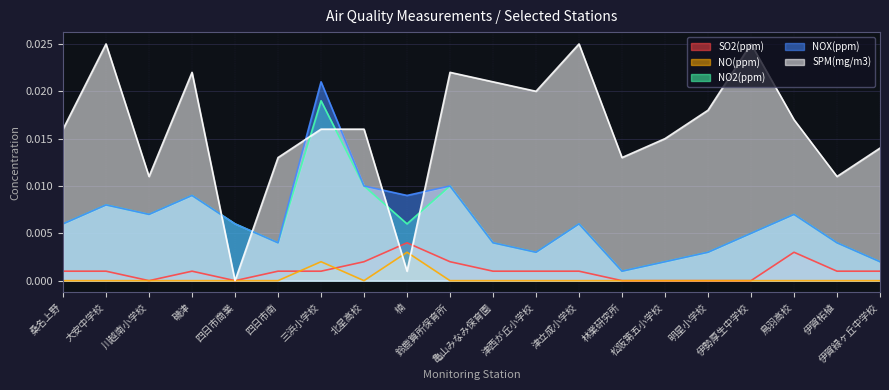

Is it true that SPM(mg/m3) equals 0.0 at 林業研究所?

False